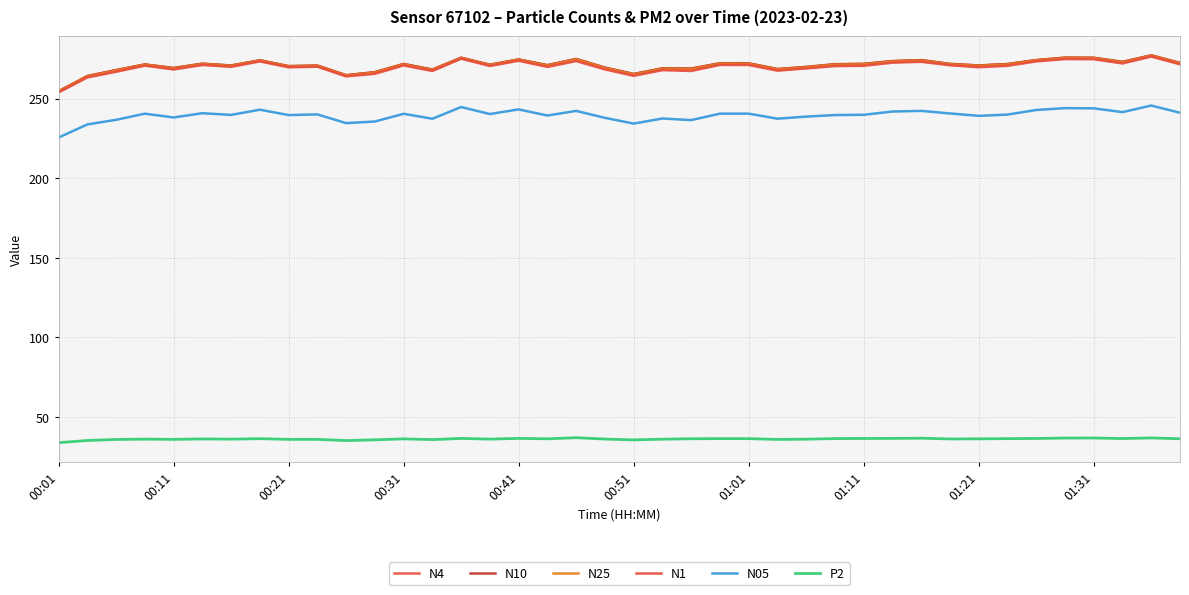

How many lines are shown in the chart?

6